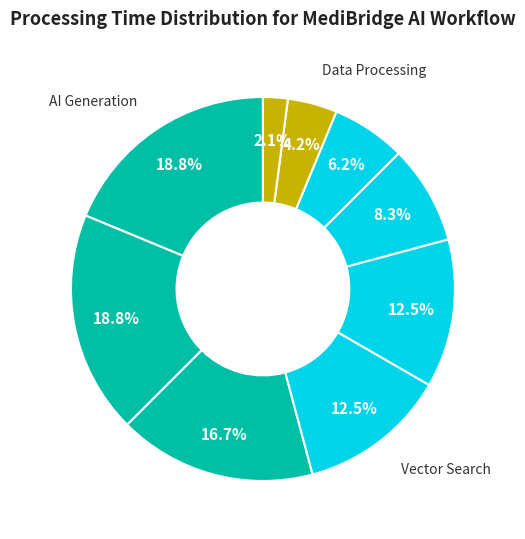

Count the number of slices in the pie.

9